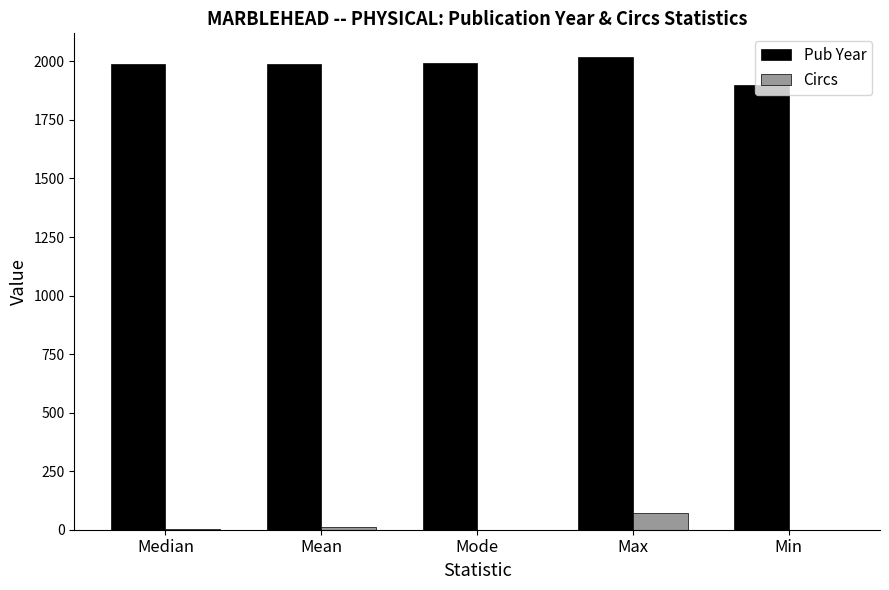

At which category is the sum across all series the highest?

Max